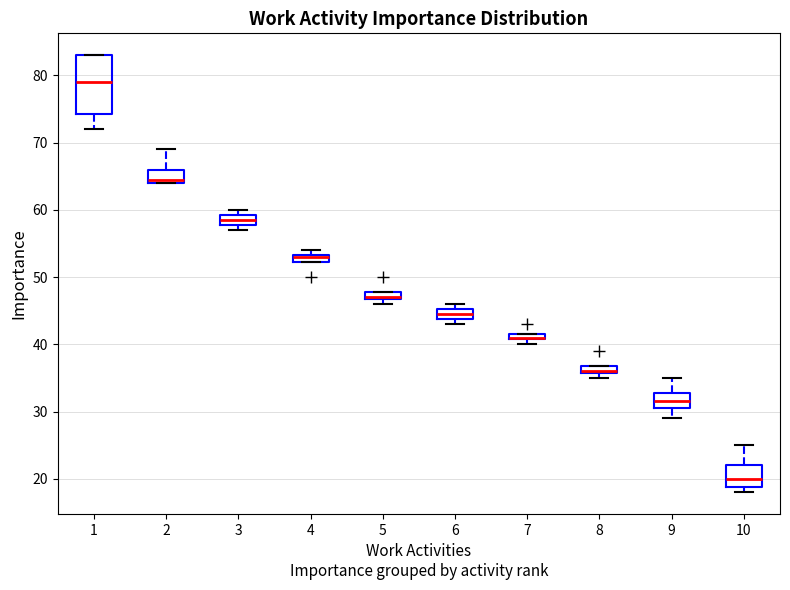

Where is the upper edge of the box at x = 6 on the y-axis? The values are not printed on the chart, so give them approximately, as read against the axis.

45